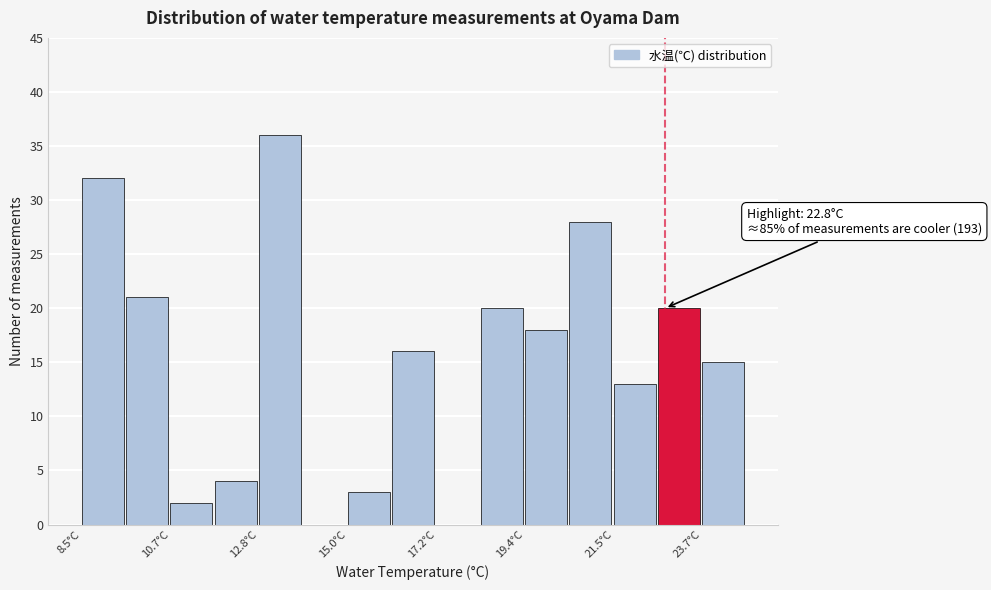

Read against the x-axis, roughly where is the centre of the tallest bar?

13.5